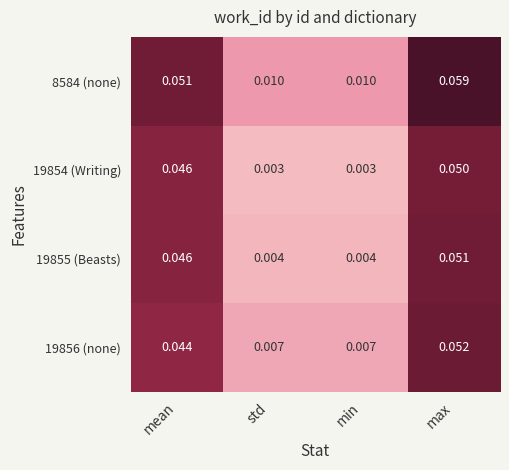

At which category is the sum across all series the highest?

max